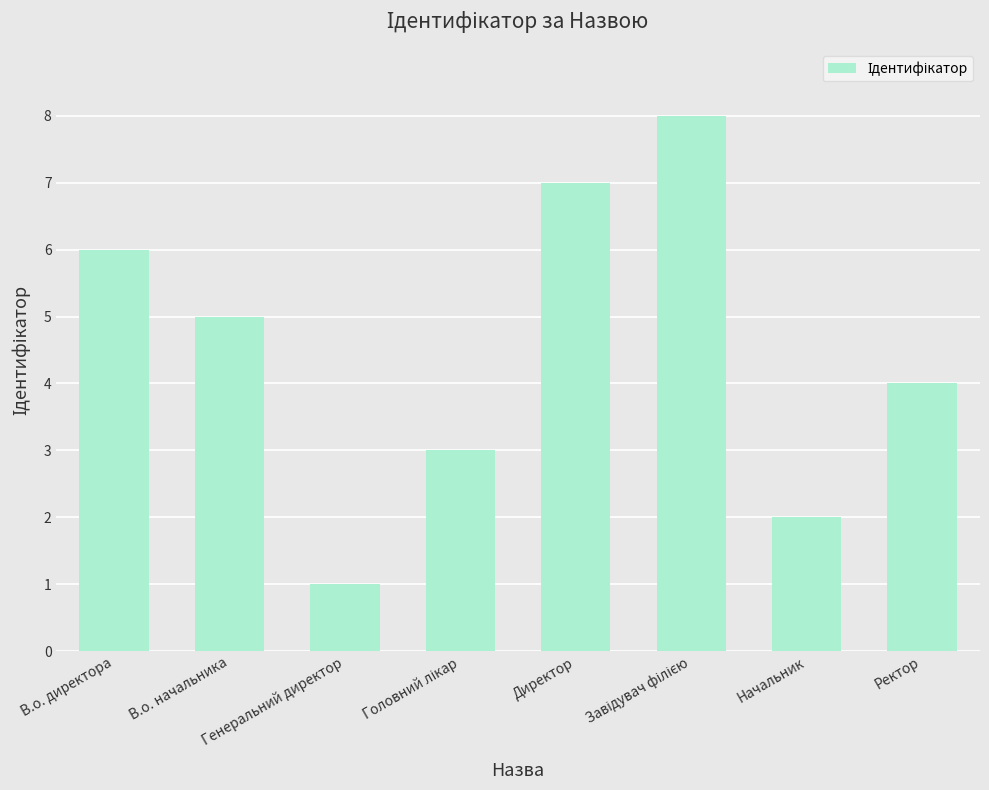

Are the bars grouped side by side (vs. stacked)?

No